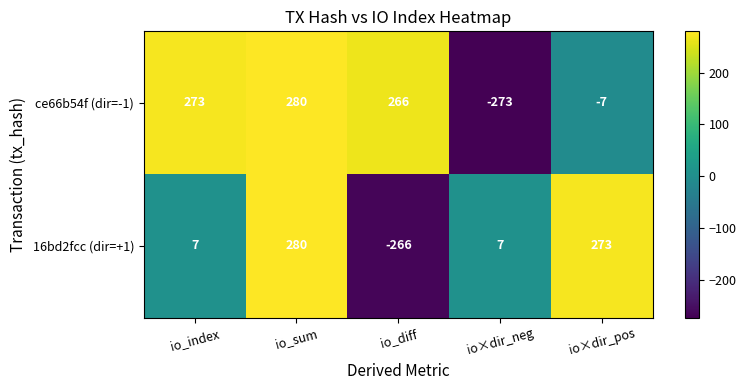

Is it true that ce66b54f (dir=-1) equals 266 at io_diff?

True